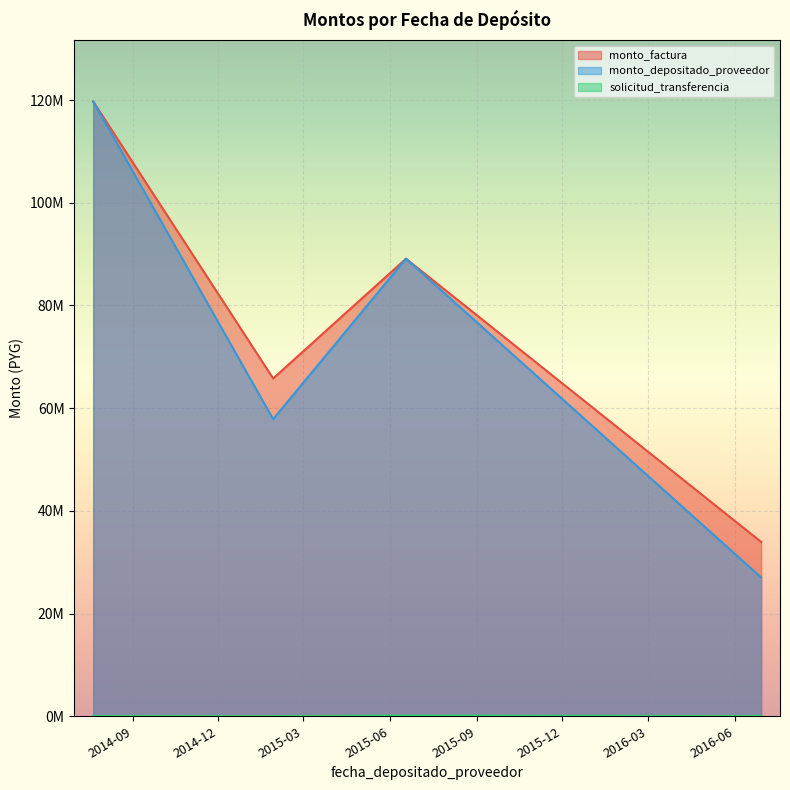

The value of monto_depositado_proveedor at 2014-07-21 is 209046480. True or false?

False